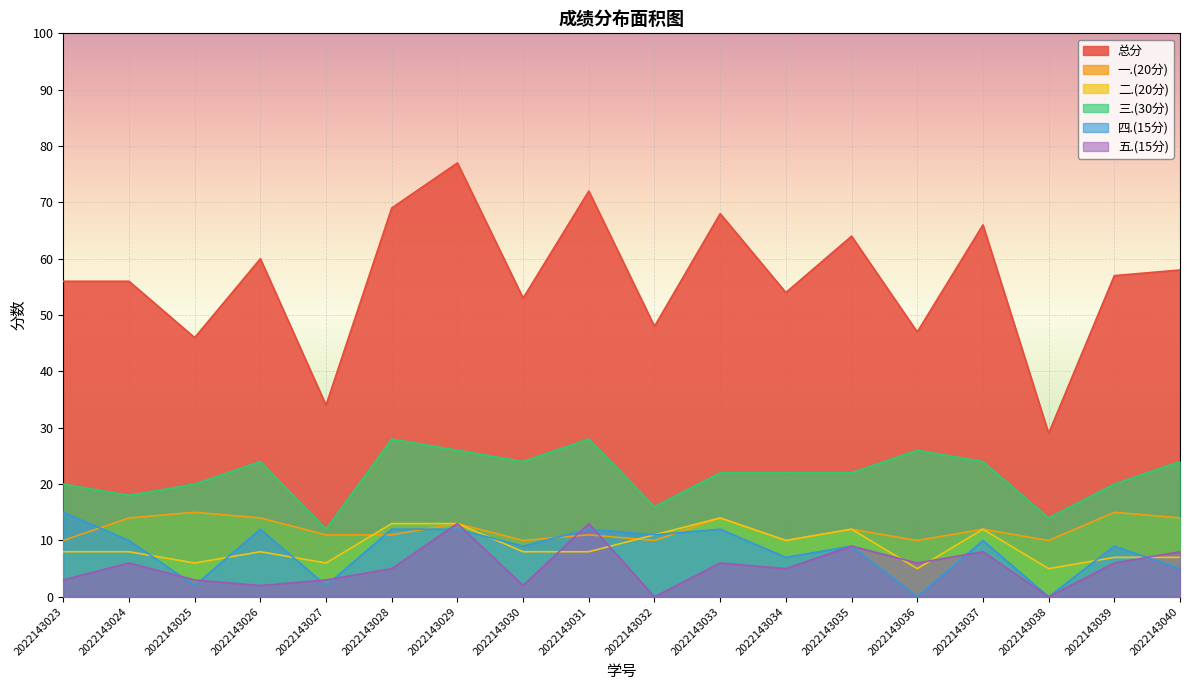

What are all the series names shown in the legend?

总分, 一.(20分), 二.(20分), 三.(30分), 四.(15分), 五.(15分)